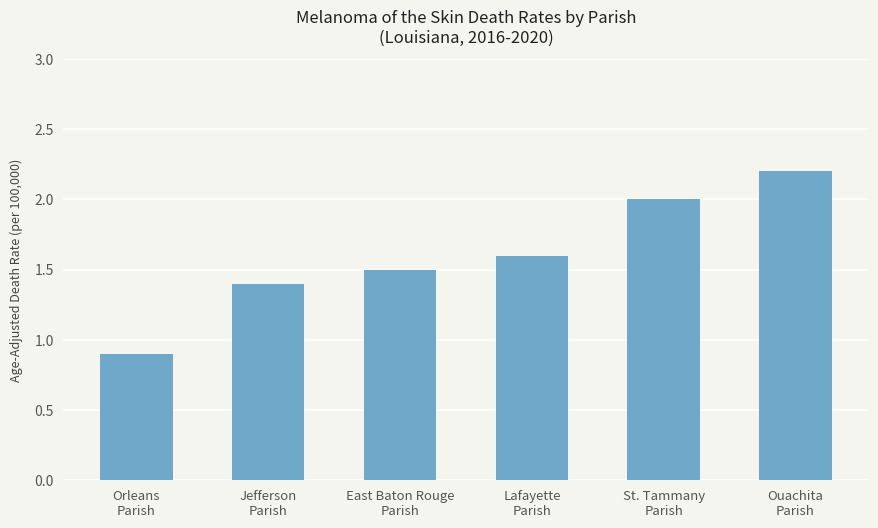

What is the minimum value shown in the chart?

0.9